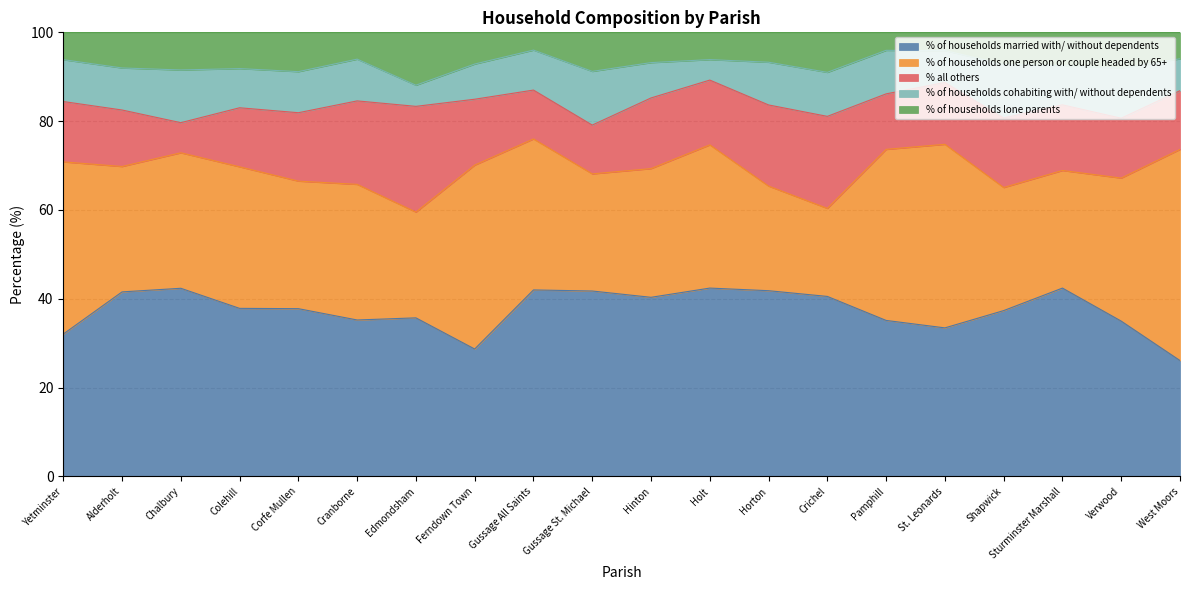

Reading right to left, what are all the values shown in this chart?

% of households married with/ without dependents: West Moors=26.1	Verwood=35.0	Sturminster Marshall=42.4	Shapwick=37.3	St. Leonards=33.5	Pamphill=35.1	Crichel=40.5	Horton=41.8	Holt=42.4	Hinton=40.3	Gussage St. Michael=41.8	Gussage All Saints=42.0	Ferndown Town=28.7	Edmondsham=35.7	Cranborne=35.2	Corfe Mullen=37.8	Colehill=37.9	Chalbury=42.4	Alderholt=41.6	Yetminster=32.1
% of households one person or couple headed by 65+: West Moors=47.5	Verwood=32.2	Sturminster Marshall=26.5	Shapwick=27.7	St. Leonards=41.3	Pamphill=38.5	Crichel=19.8	Horton=23.6	Holt=32.2	Hinton=29.0	Gussage St. Michael=26.4	Gussage All Saints=34.0	Ferndown Town=41.4	Edmondsham=23.8	Cranborne=30.5	Corfe Mullen=28.7	Colehill=31.9	Chalbury=30.5	Alderholt=28.2	Yetminster=38.8
% all others: West Moors=13.2	Verwood=13.5	Sturminster Marshall=14.8	Shapwick=15.7	St. Leonards=13.9	Pamphill=12.5	Crichel=20.7	Horton=18.3	Holt=14.6	Hinton=15.9	Gussage St. Michael=11.0	Gussage All Saints=11.0	Ferndown Town=14.8	Edmondsham=23.8	Cranborne=18.8	Corfe Mullen=15.4	Colehill=13.3	Chalbury=6.8	Alderholt=12.7	Yetminster=13.6
% of households cohabiting with/ without dependents: West Moors=7.2	Verwood=11.3	Sturminster Marshall=8.9	Shapwick=12.0	St. Leonards=7.2	Pamphill=9.8	Crichel=9.9	Horton=9.6	Holt=4.6	Hinton=8.0	Gussage St. Michael=12.1	Gussage All Saints=9.0	Ferndown Town=7.9	Edmondsham=4.8	Cranborne=9.4	Corfe Mullen=9.2	Colehill=8.8	Chalbury=11.9	Alderholt=9.5	Yetminster=9.4
% of households lone parents: West Moors=6.0	Verwood=8.0	Sturminster Marshall=7.5	Shapwick=7.2	St. Leonards=4.1	Pamphill=4.1	Crichel=9.0	Horton=6.7	Holt=6.1	Hinton=6.8	Gussage St. Michael=8.8	Gussage All Saints=4.0	Ferndown Town=7.1	Edmondsham=11.9	Cranborne=6.0	Corfe Mullen=8.9	Colehill=8.2	Chalbury=8.5	Alderholt=8.0	Yetminster=6.2